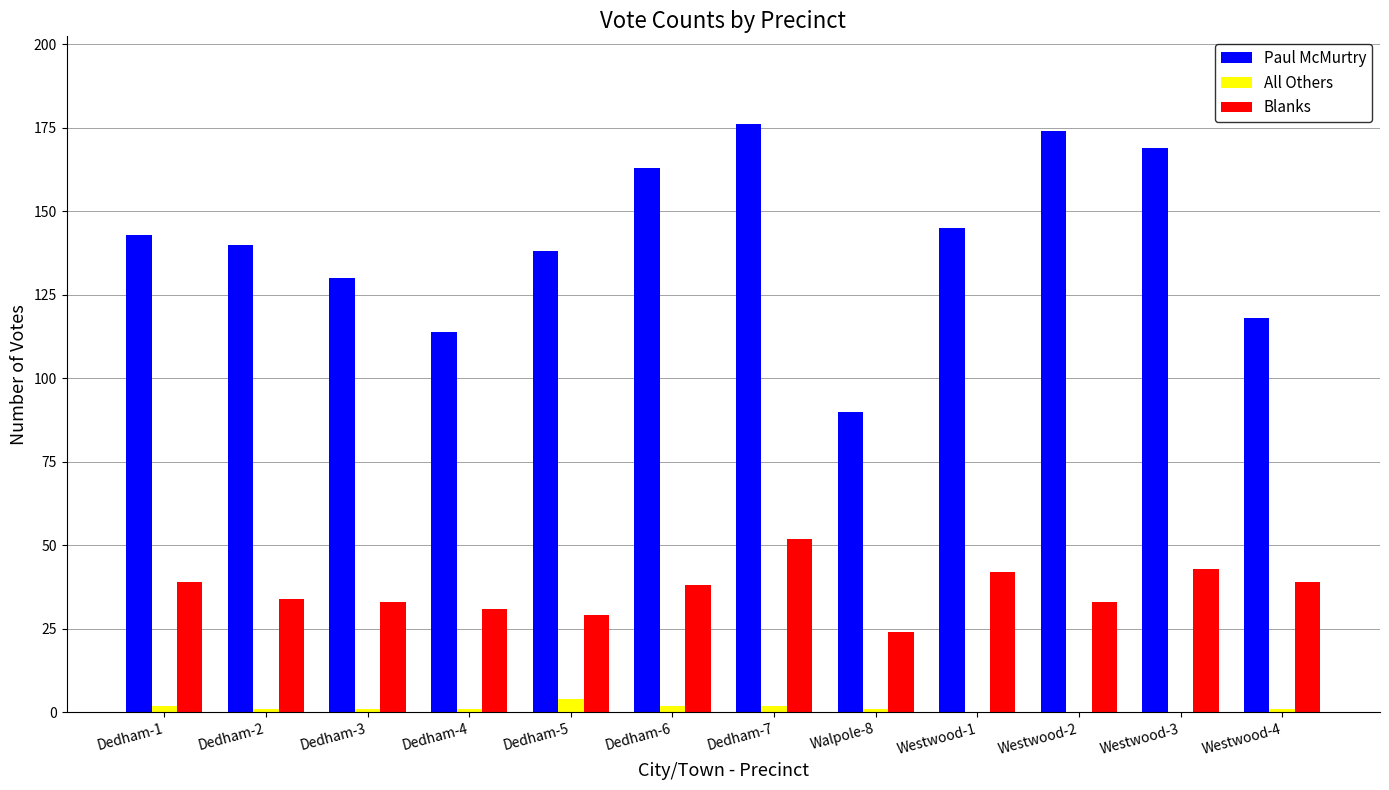

What is the sum of all Blanks values?

437